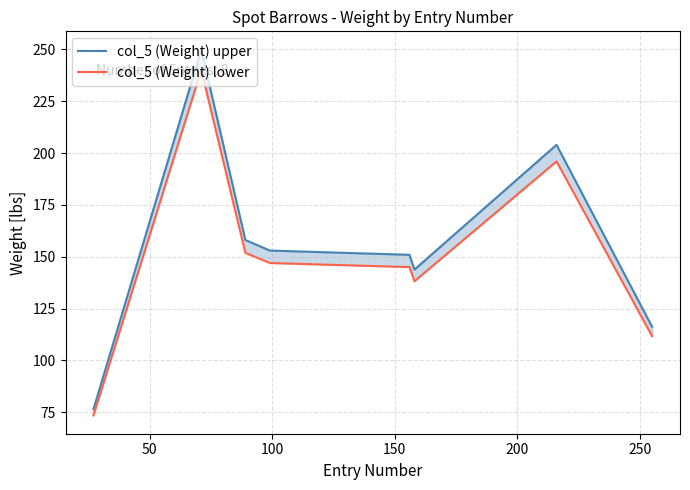

Which series has the largest range (max minus min)?

col_5 (Weight) upper